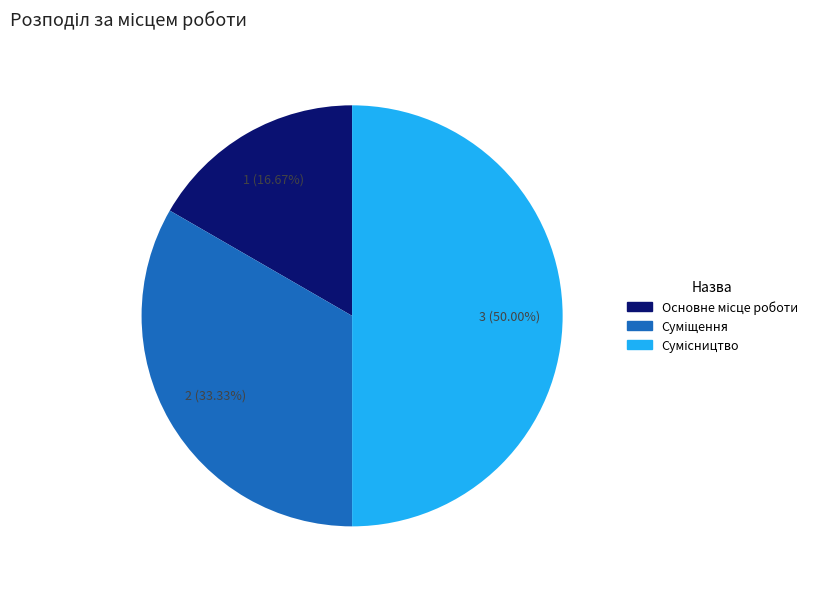

What is the smallest slice in the pie chart?

Основне місце роботи